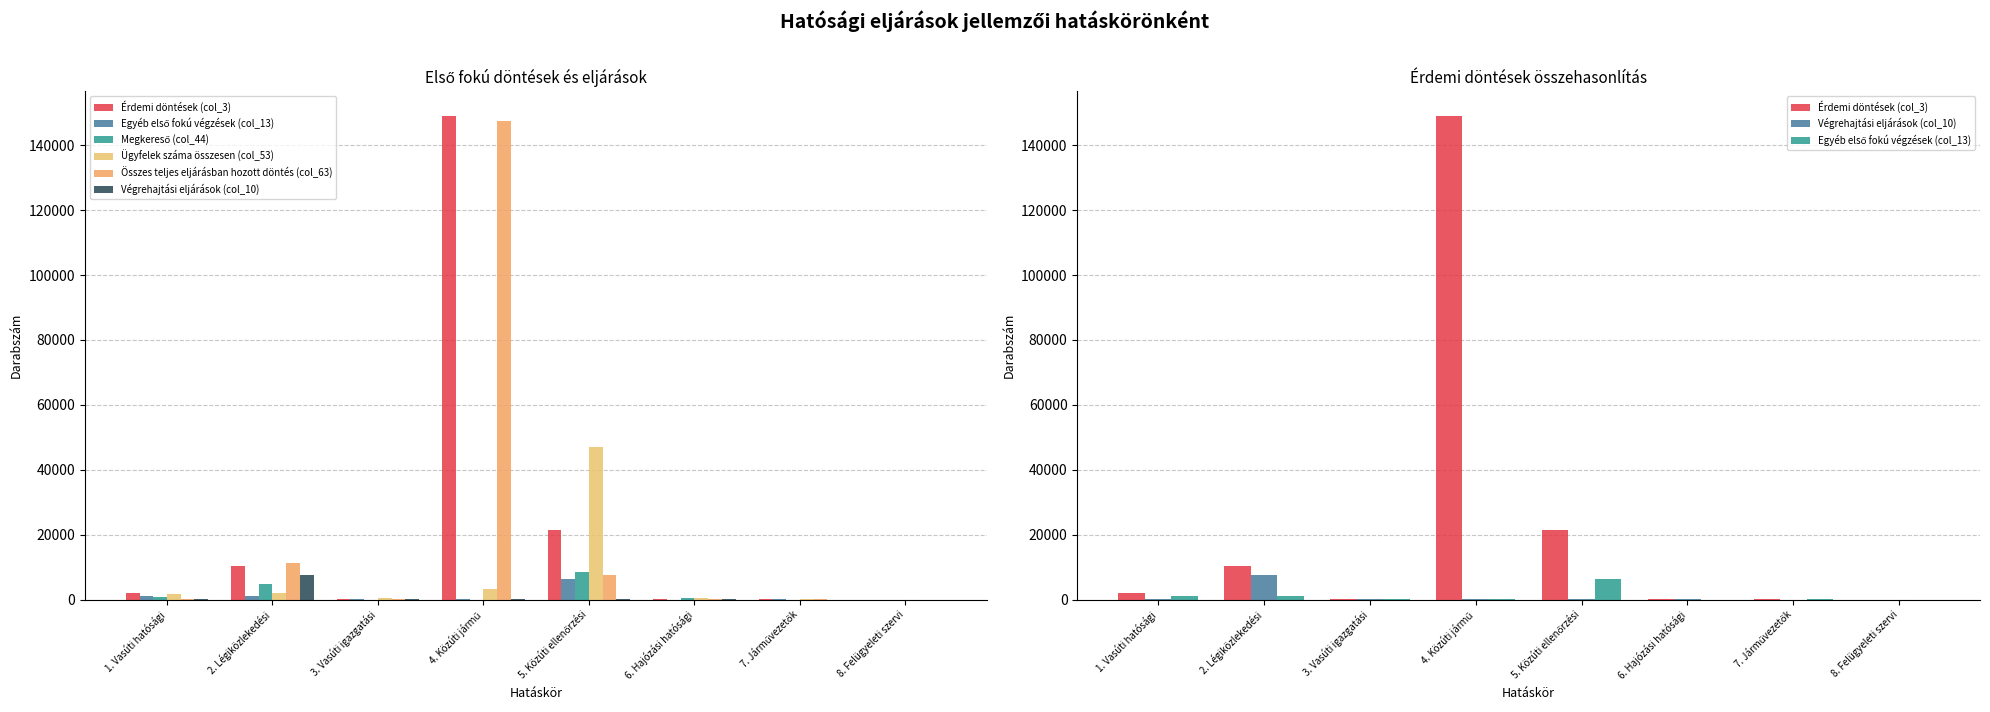

Are the bars grouped side by side (vs. stacked)?

Yes